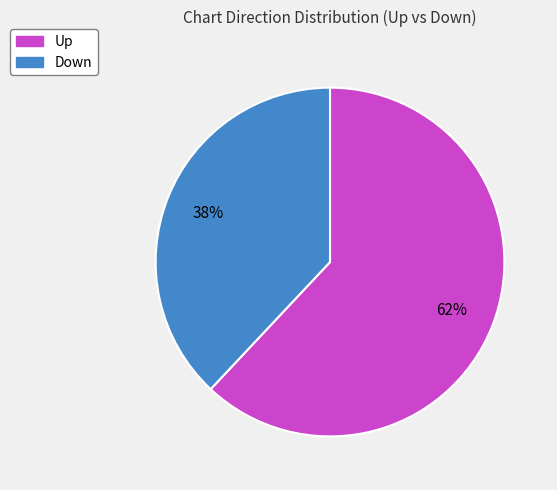

Does any single category account for the majority?

Yes